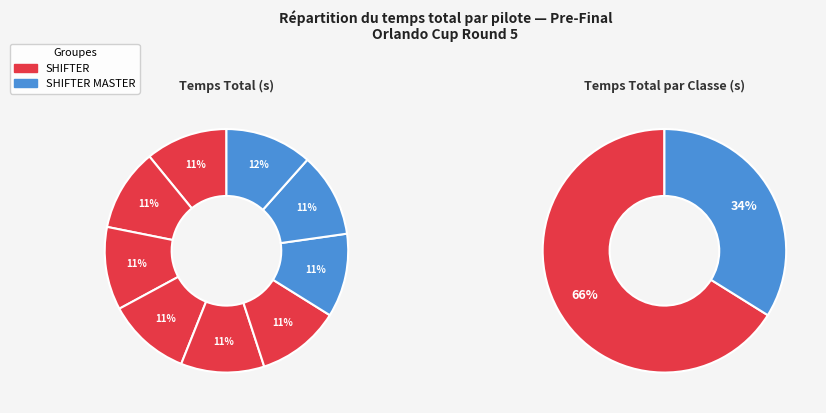

Is the sum of MICHAEL STEVENS and BAYLOR GRIFFIN greater than half?

No